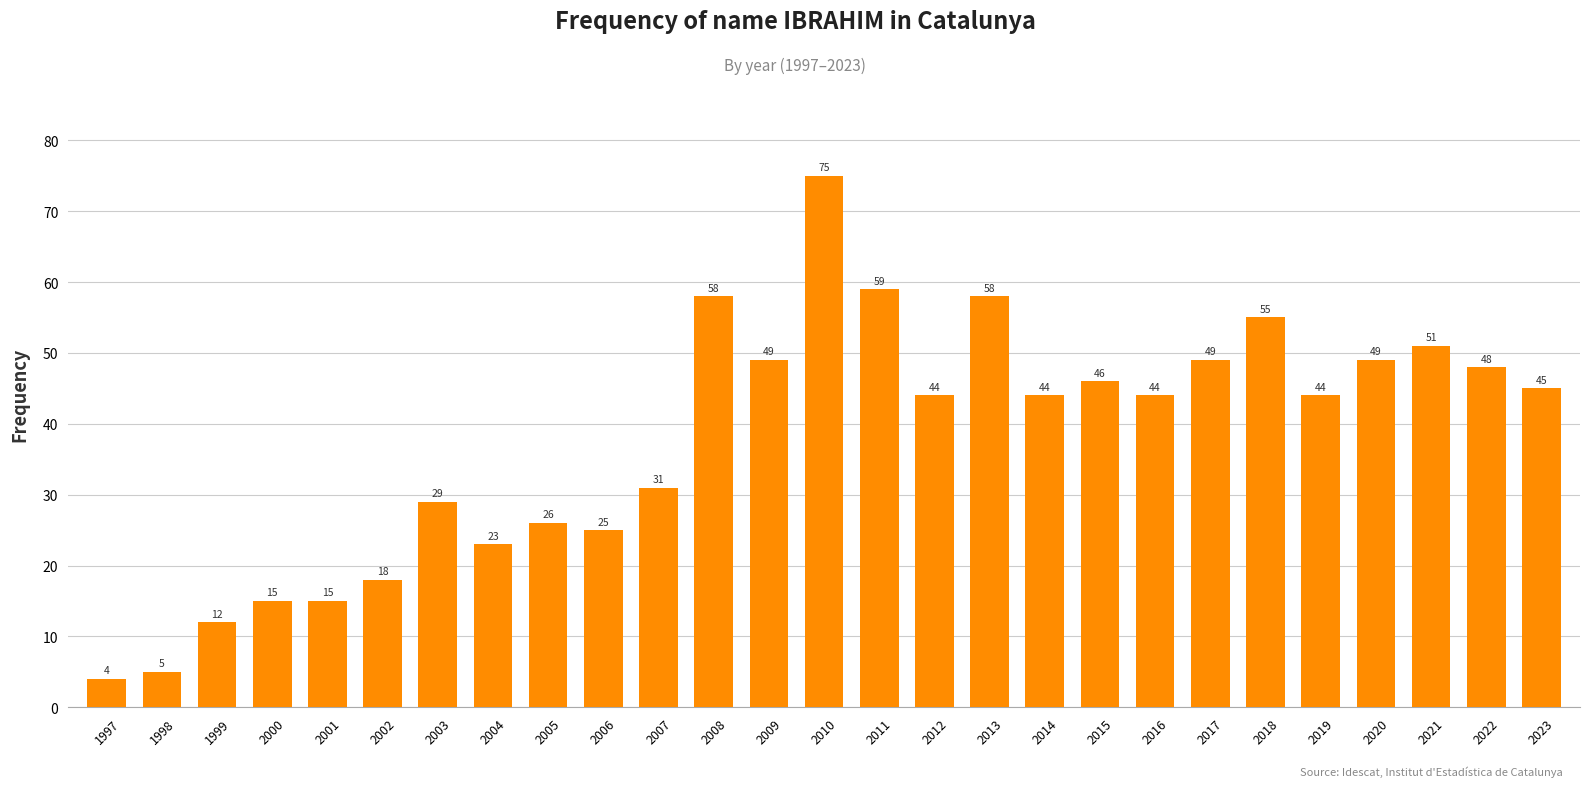

Reading left to right, what are all the values shown in this chart?

4	5	12	15	15	18	29	23	26	25	31	58	49	75	59	44	58	44	46	44	49	55	44	49	51	48	45